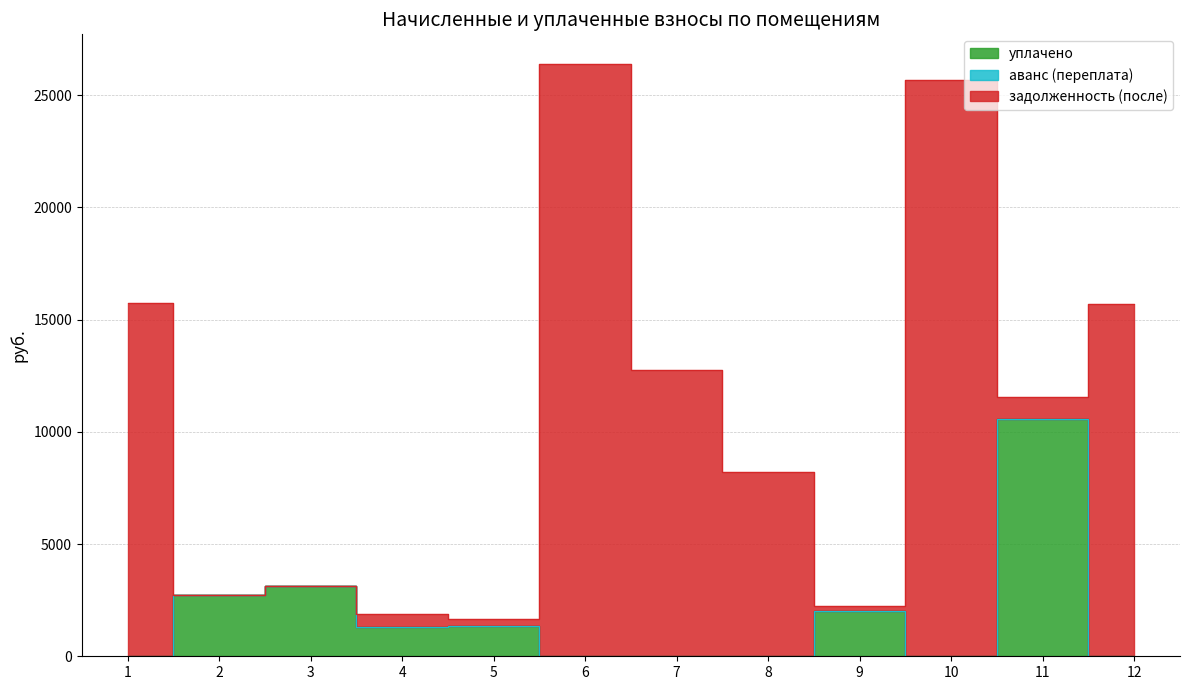

How many categories are shown in the chart?

12